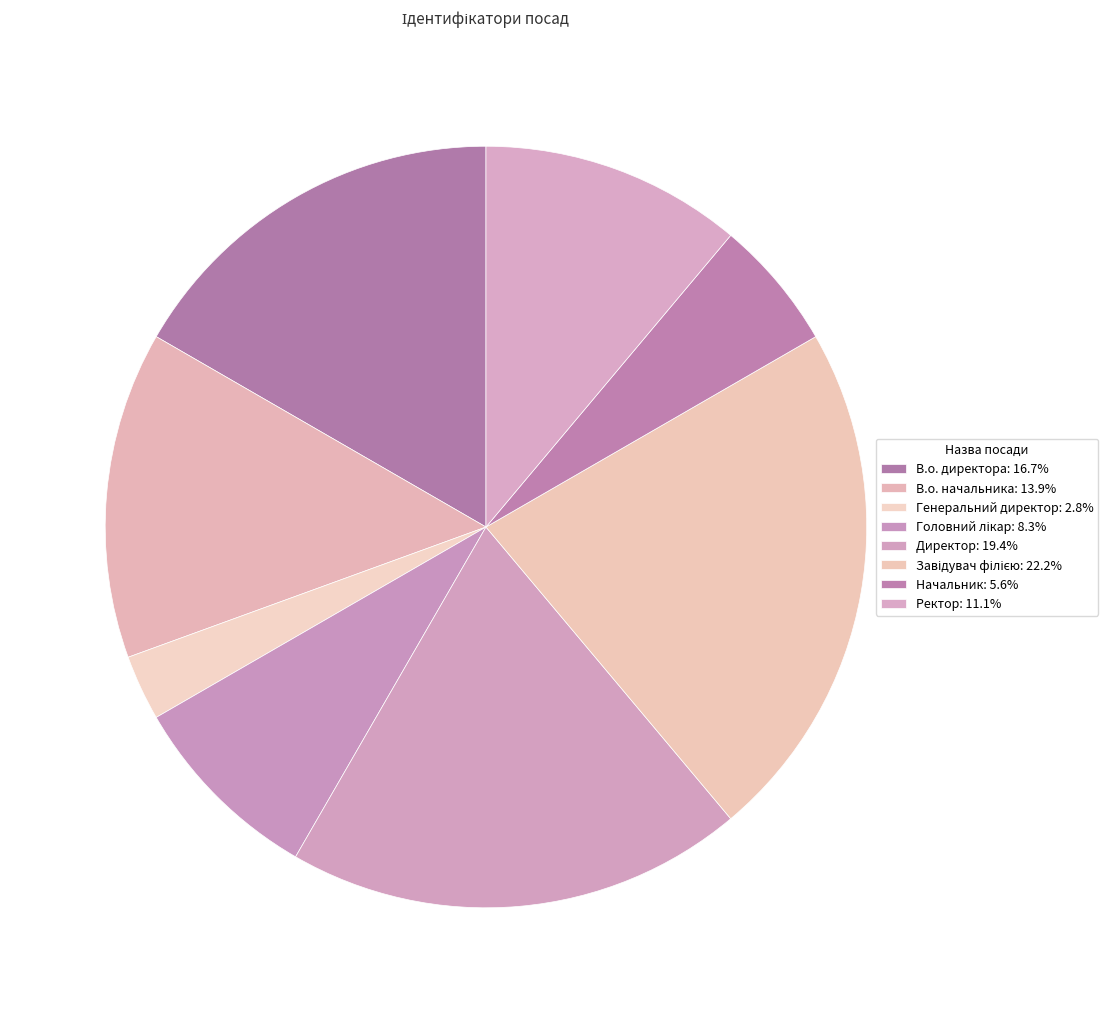

Rank the categories by value from lowest to highest.

Генеральний директор, Начальник, Головний лікар, Ректор, В.о. начальника, В.о. директора, Директор, Завідувач філією